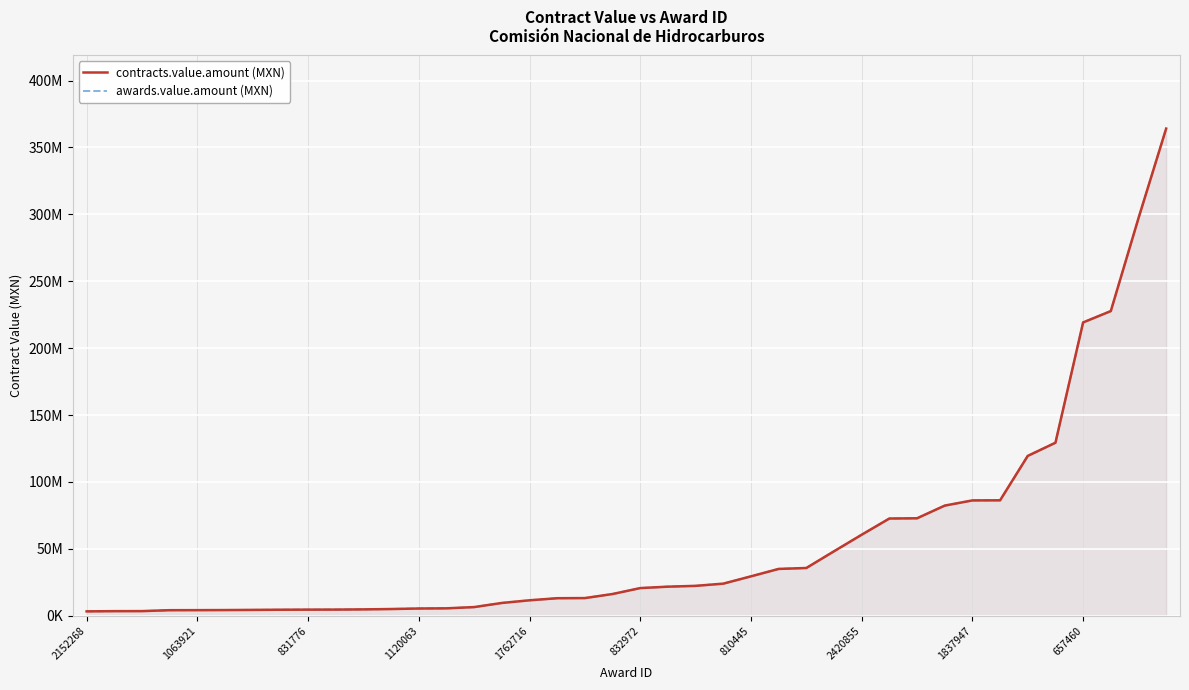

How many data points in awards.value.amount (MXN) are less than 20673200?

20